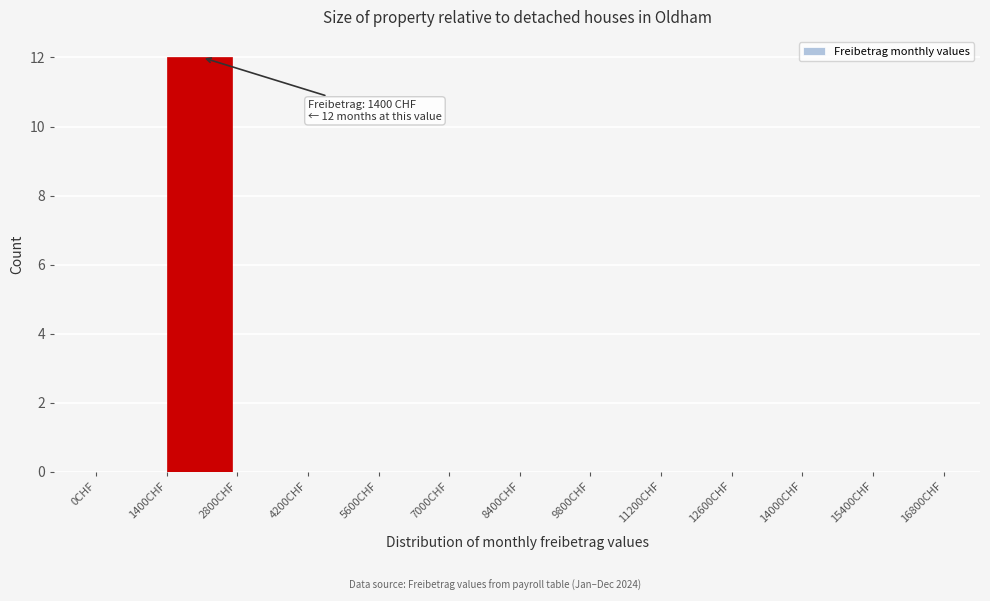

Which range on the x-axis has the tallest bar?

1400 to 2800